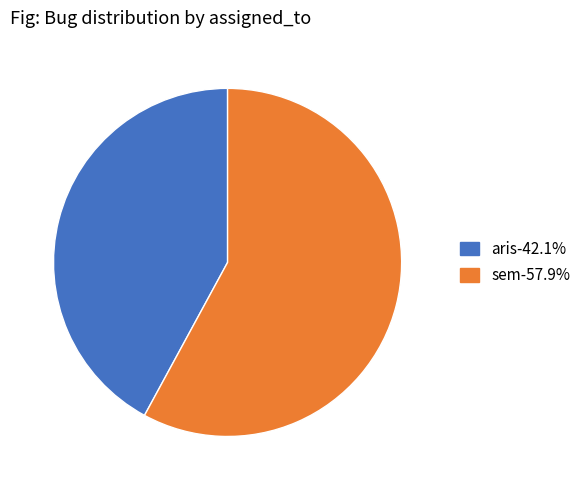

Between sem and aris, which is larger?

sem